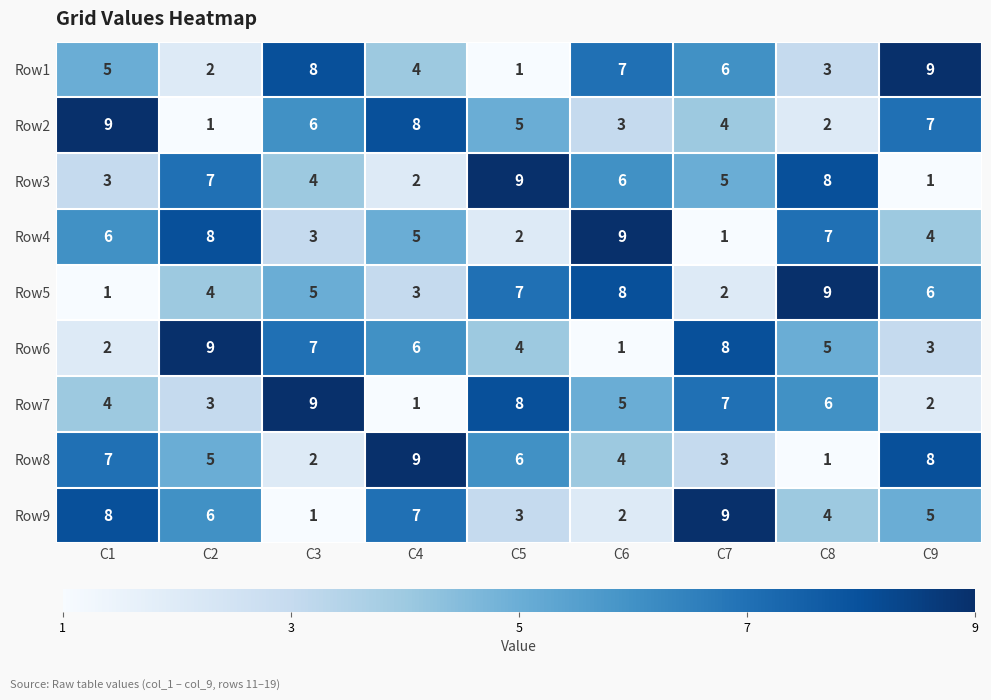

Where is Row2 nearest to the value 5?

C5